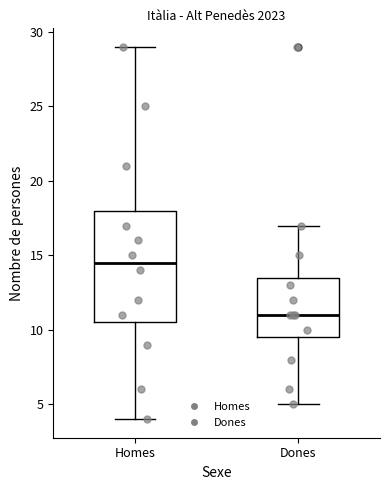

Reading left to right, read every box against the y-axis: the position of its median line, the range the box covers, and the ends of its whiskers. The values are not printed on the chart, so give them approximately, as read against the axis.

Homes: median 14.5, box 10.5 to 18.0, whiskers 4.0 to 29.0
Dones: median 11.0, box 9.5 to 13.5, whiskers 5.0 to 17.0